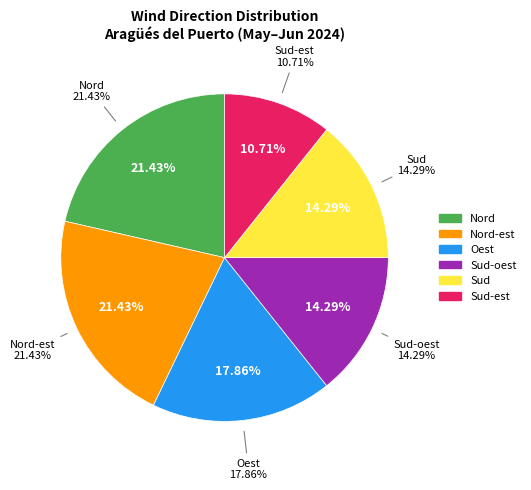

Between Nord and Oest, which is larger?

Nord